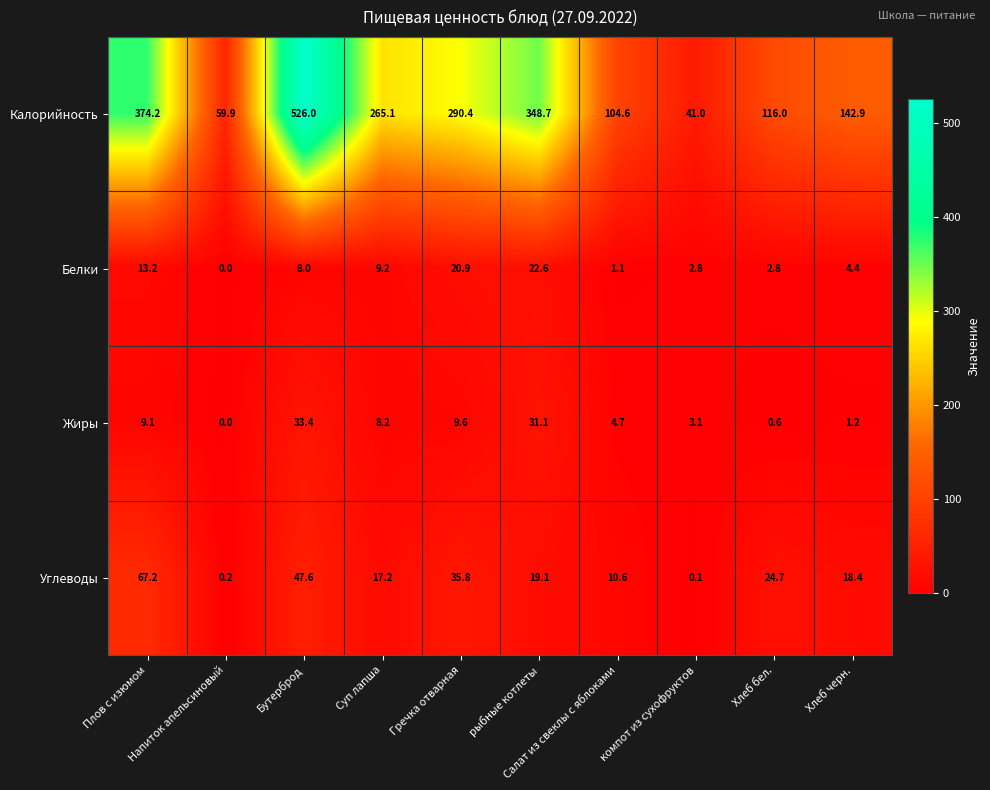

Which series changed the most between Хлеб бел. and Хлеб черн.?

Калорийность